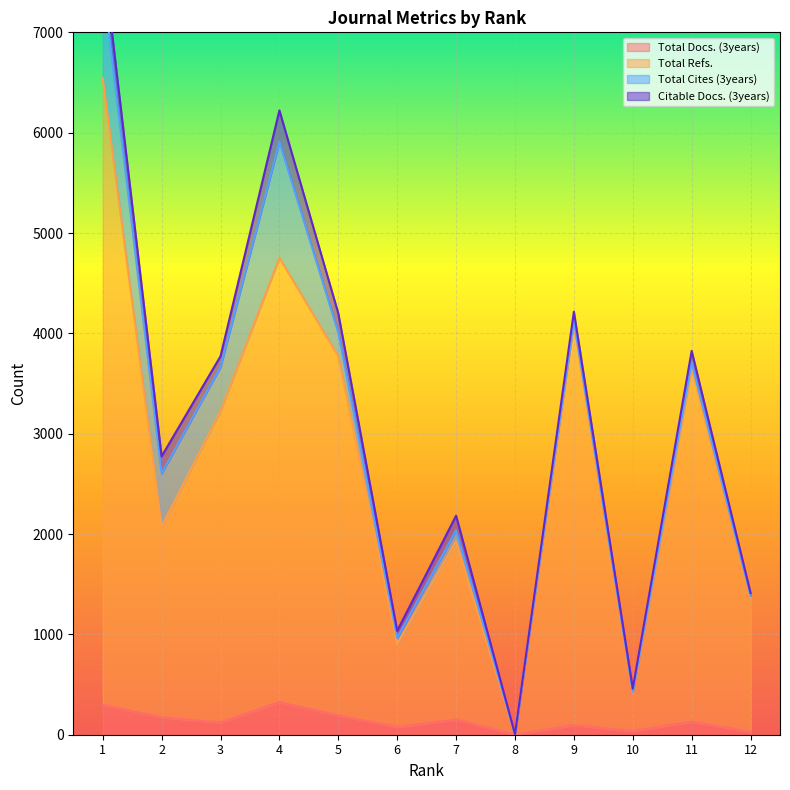

The value of Total Docs. (3years) at 8 is 3. True or false?

False